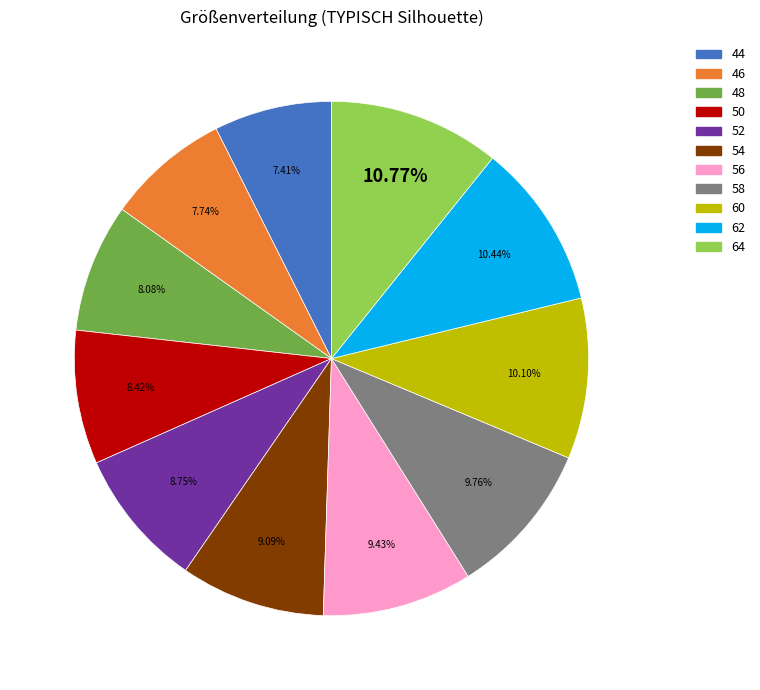

Between 60 and 48, which is larger?

60